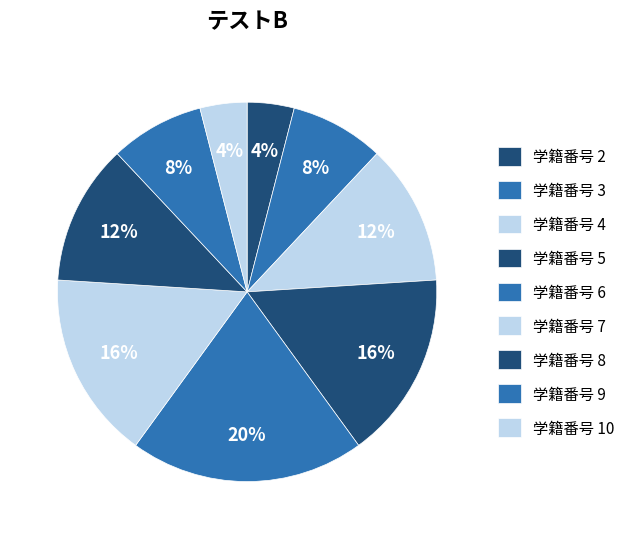

How many slices are in this pie chart?

9